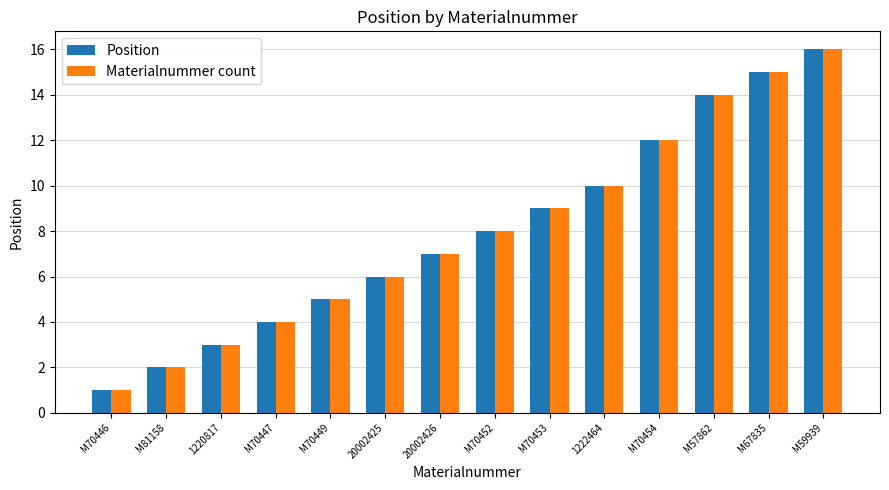

What is the difference between the maximum and minimum values in the Materialnummer count series?

15